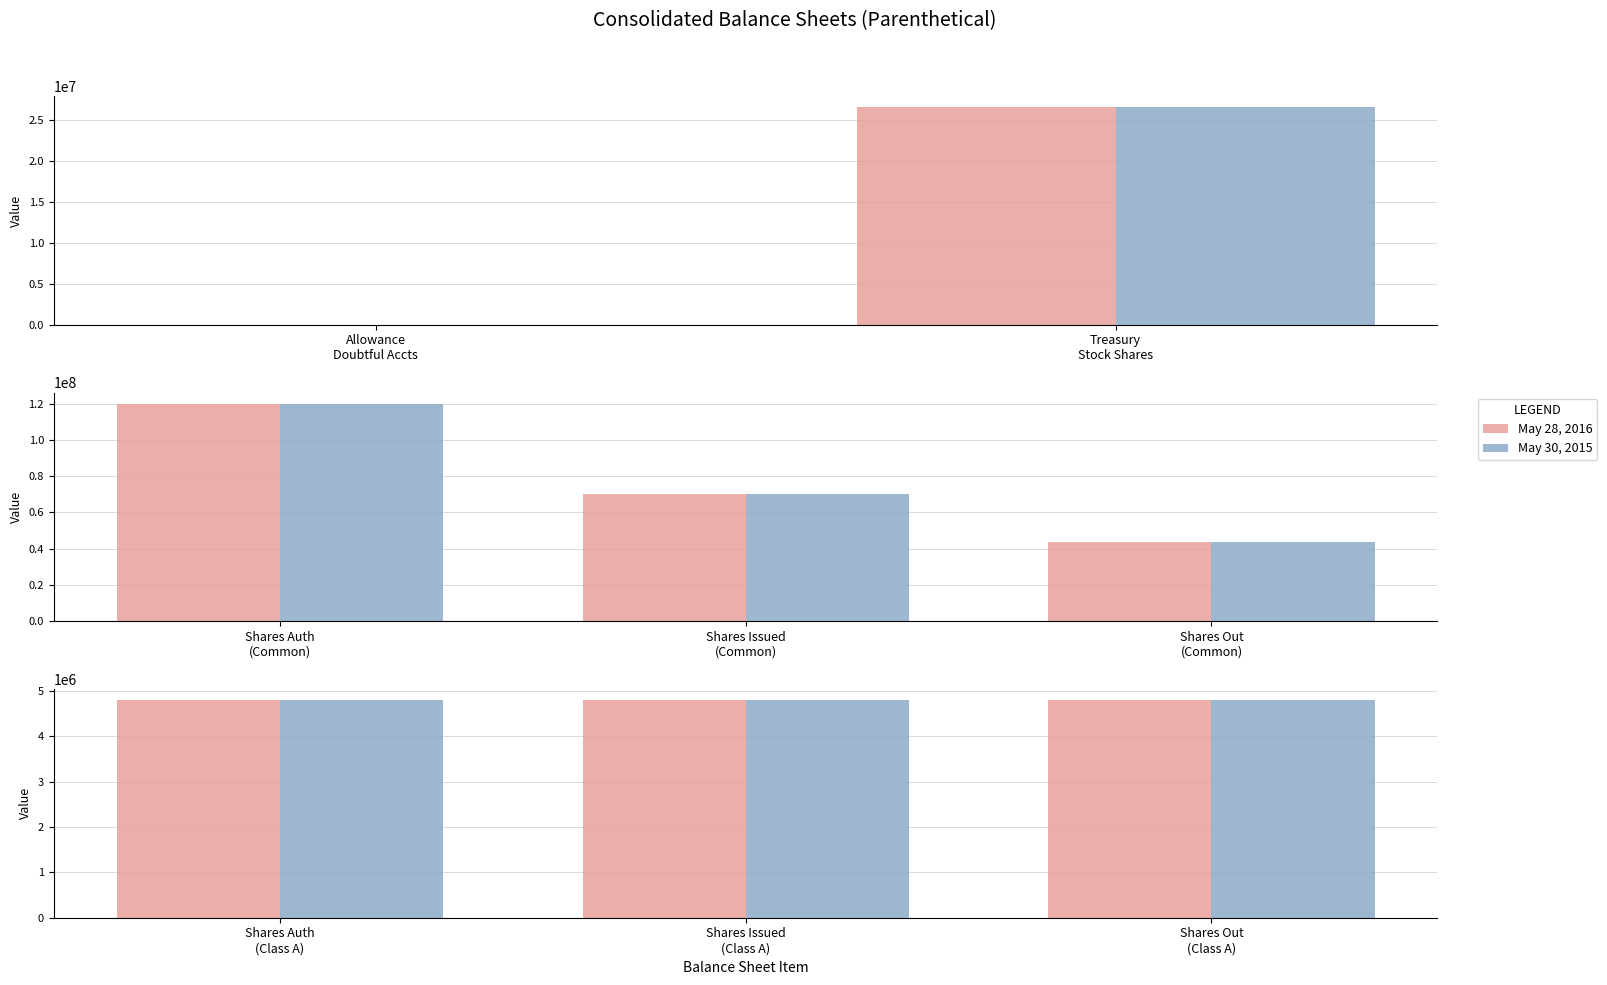

What is the label of the 4th bar from the right?

Common stock, shares outstanding (Common)